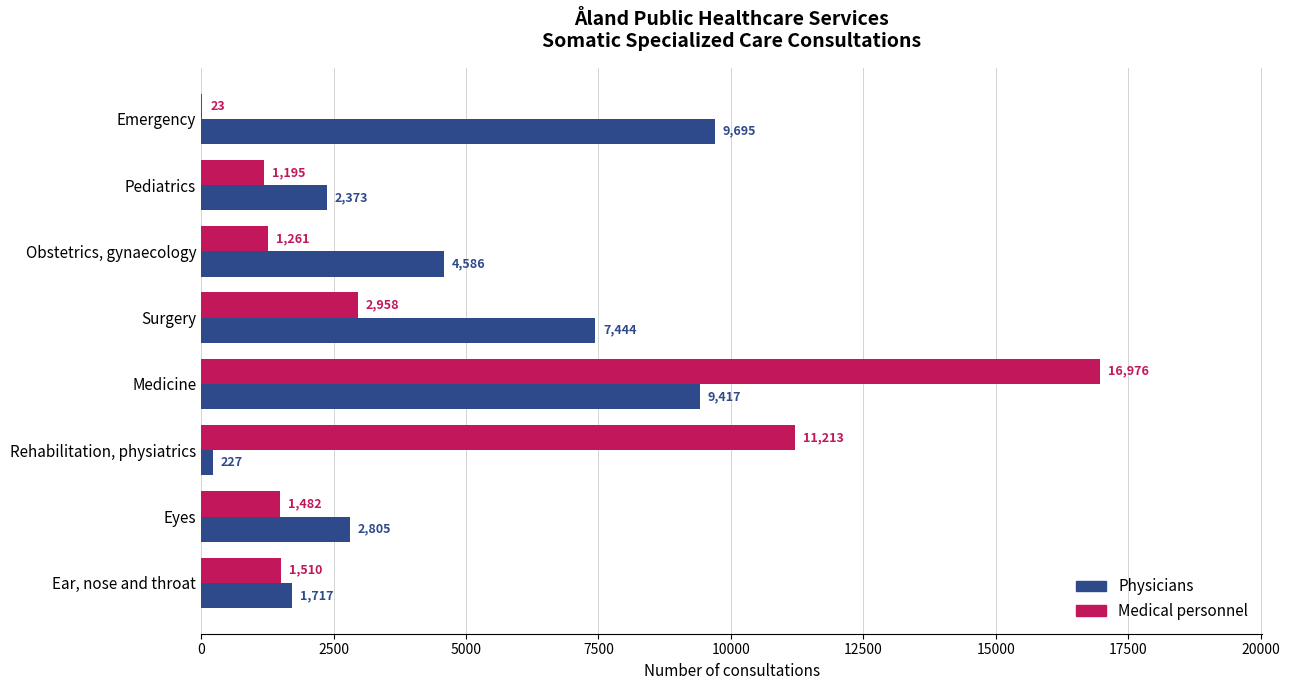

Is it true that Medical personnel equals 23 at Emergency?

True